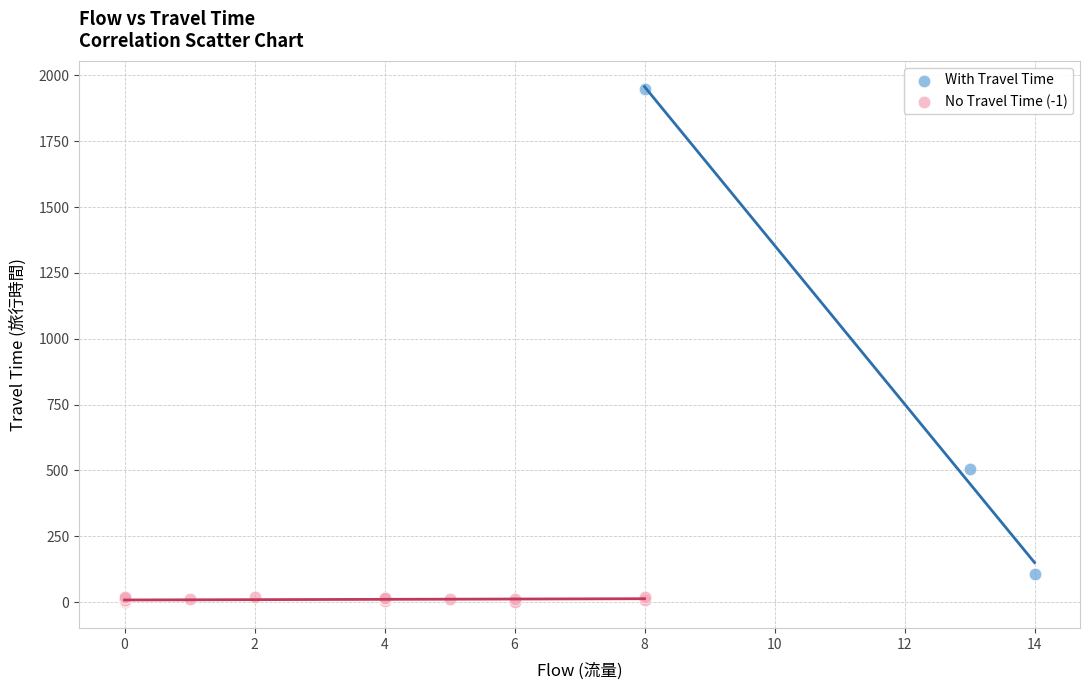

Which series has the largest Y range (max minus min)?

With Travel Time